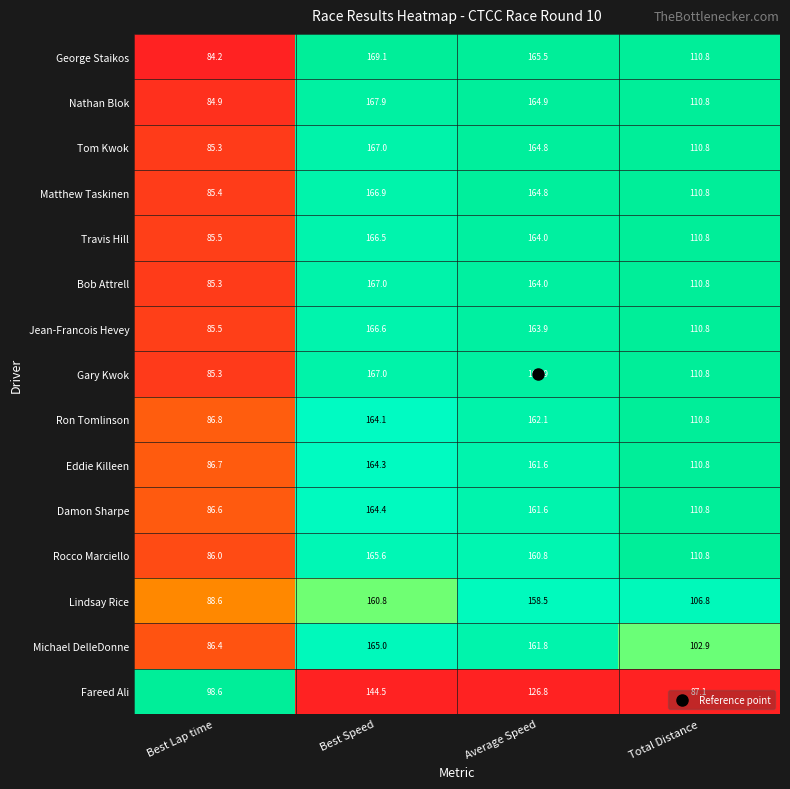

Where does the Travis Hill series first go above 164?

Best Speed